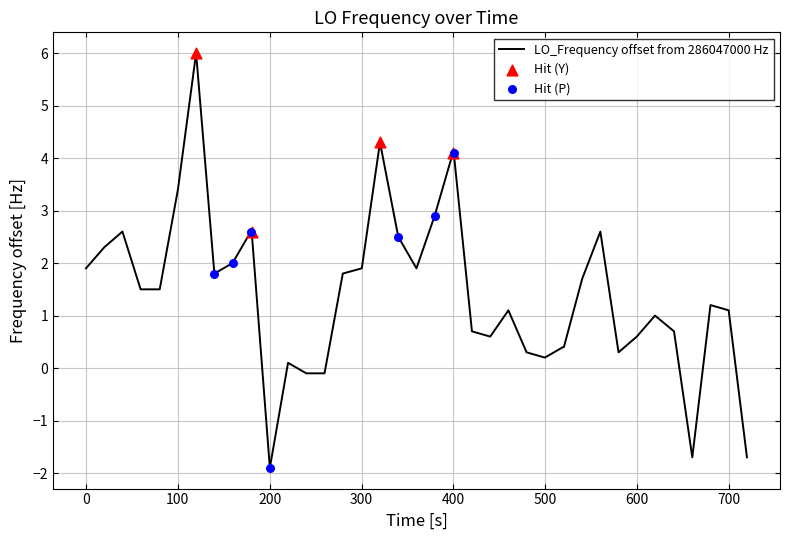

What is the minimum value shown in the chart?

-1.9